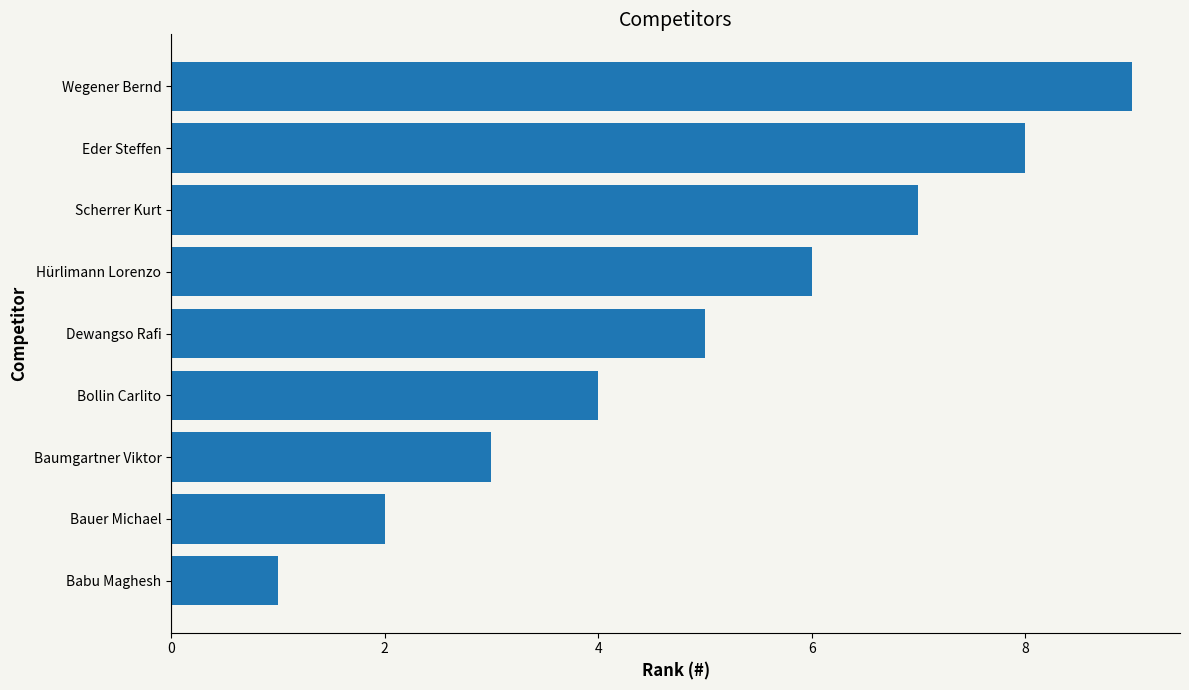

List the labels in order of value, largest first.

Wegener Bernd, Eder Steffen, Scherrer Kurt, Hürlimann Lorenzo, Dewangso Rafi, Bollin Carlito, Baumgartner Viktor, Bauer Michael, Babu Maghesh